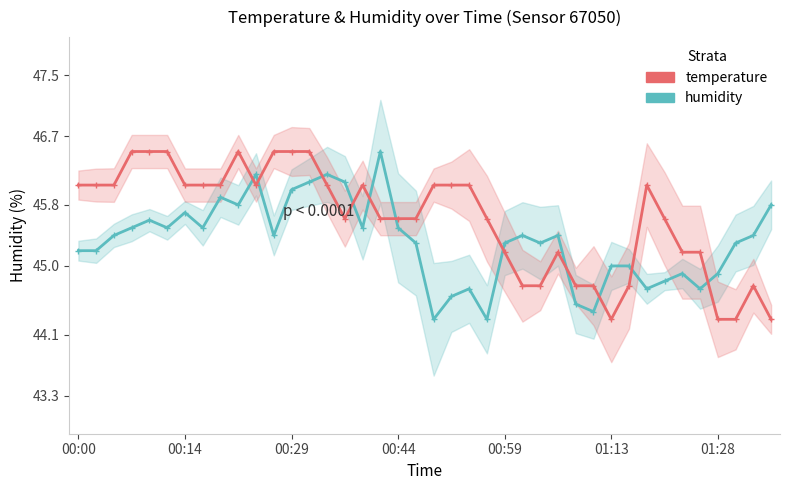

At which category is the sum across all series the highest?

13